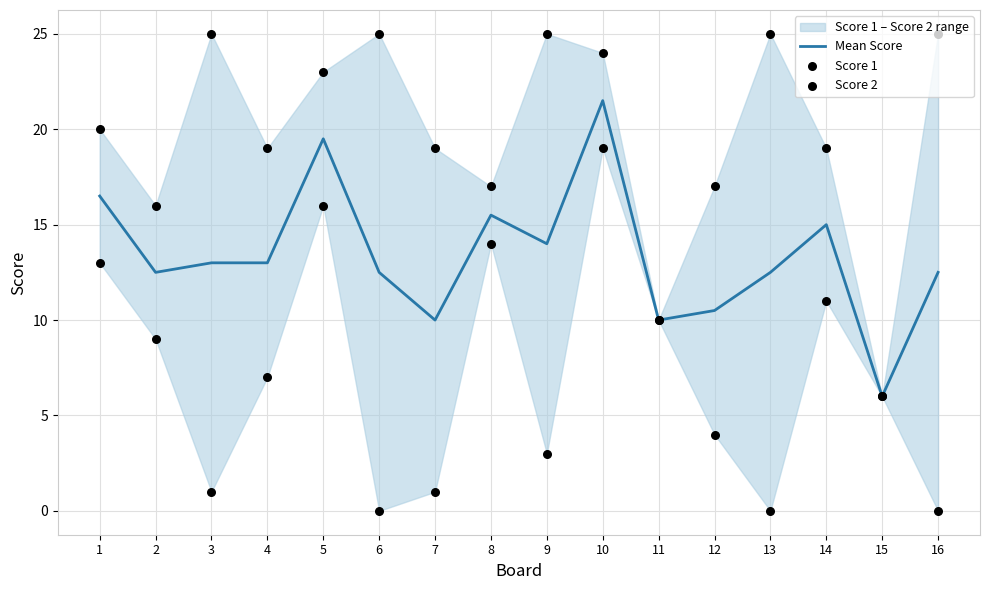

Which series reaches the minimum Y coordinate?

Score 1